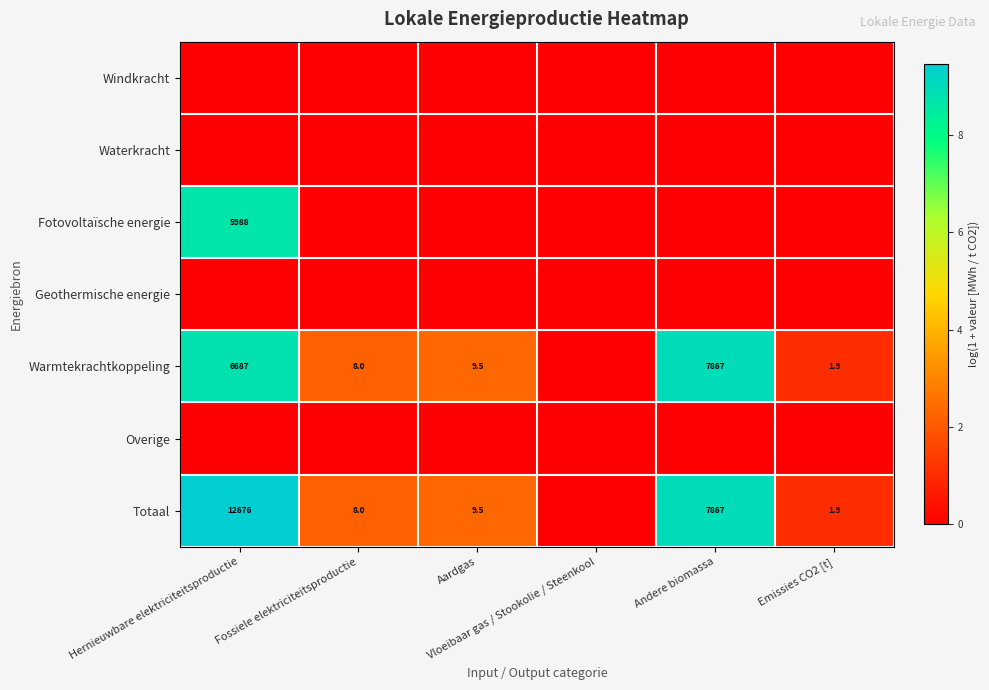

How many data points does each series have?

6